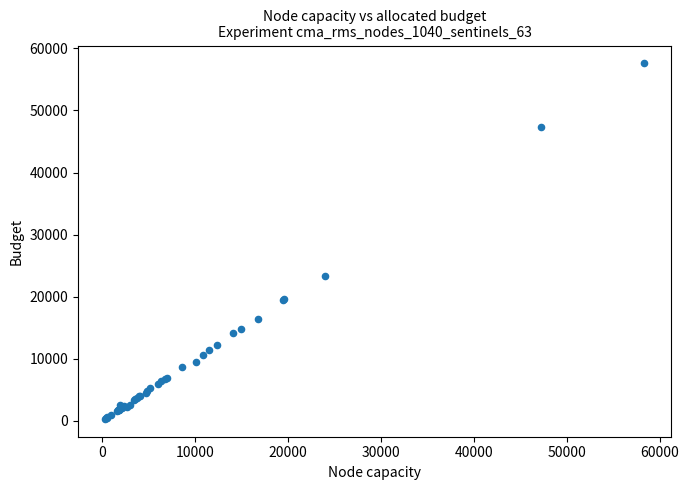

What Y value in the scatter plot is closest to 28950?

23386.7